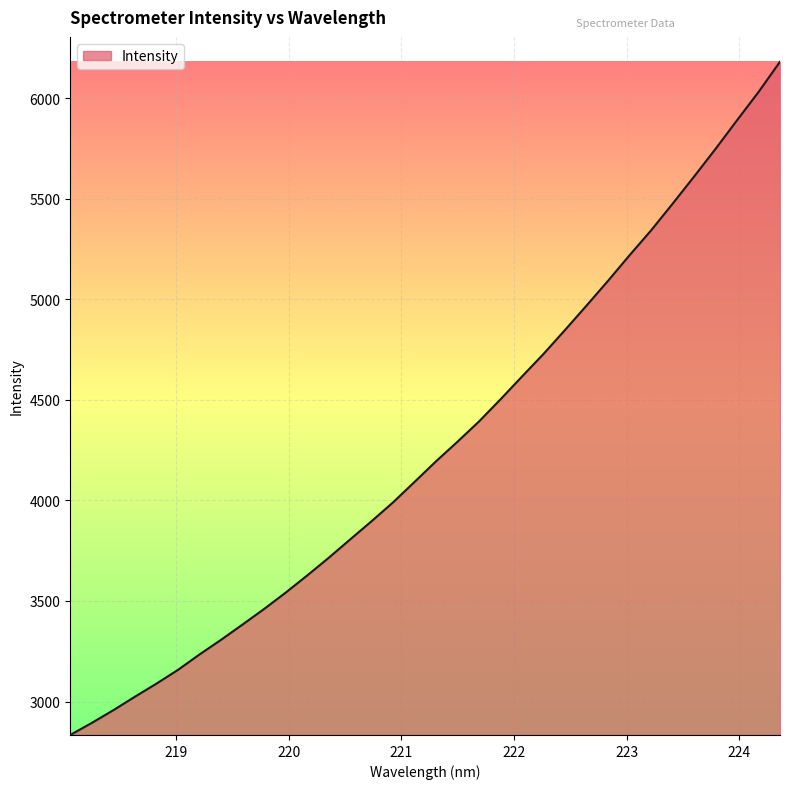

What is the maximum value shown in the chart?

6180.7